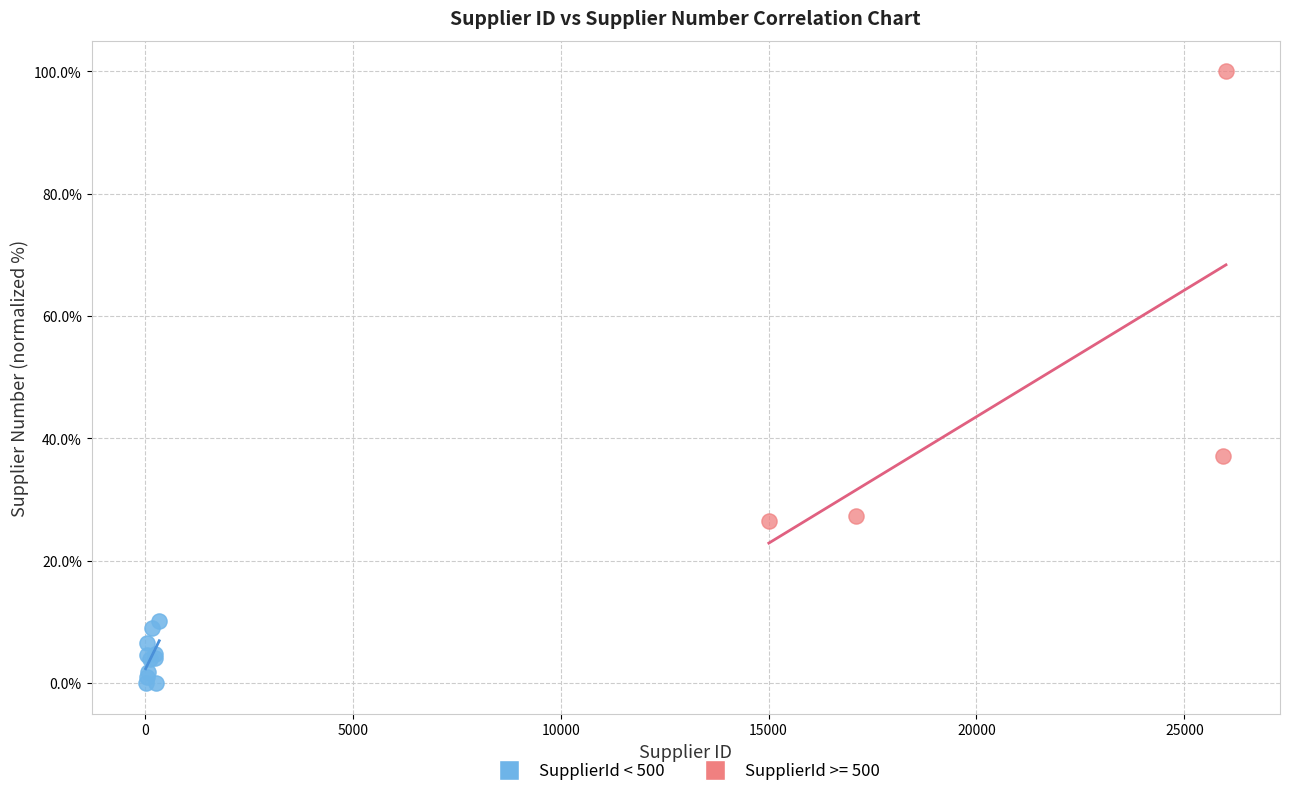

Which series contains the lowest Y value?

SupplierId < 500